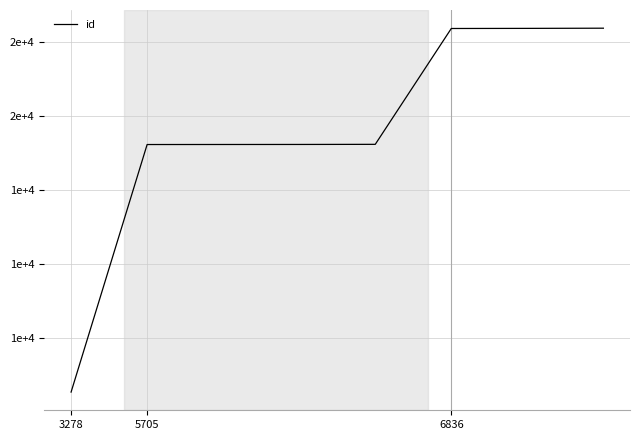

Is this an area chart (filled region under the line)?

No